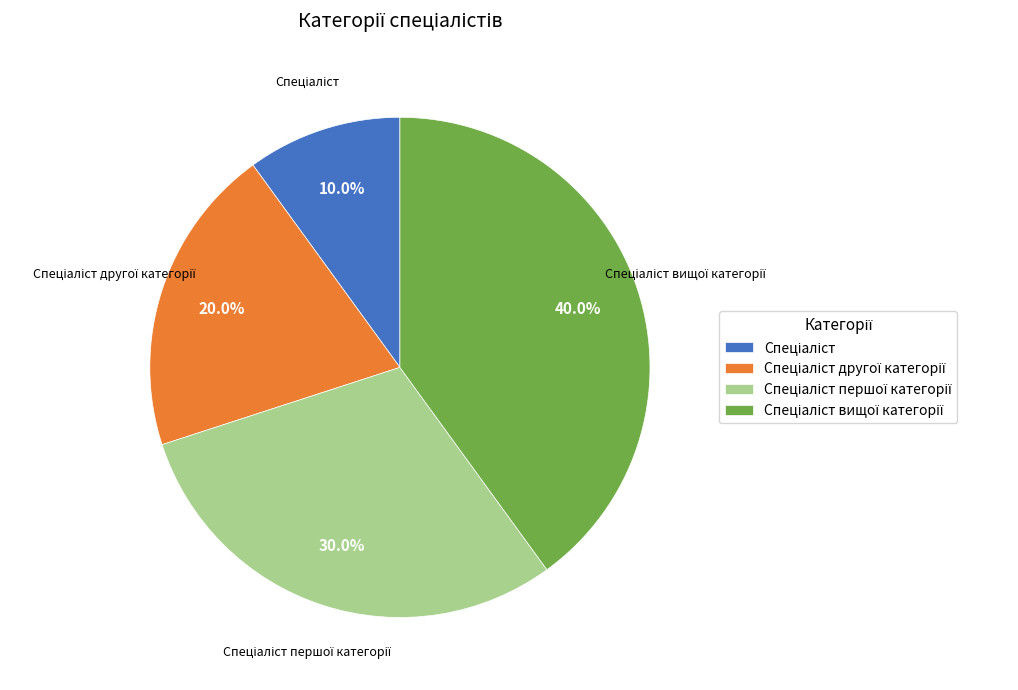

Count the number of slices in the pie.

4